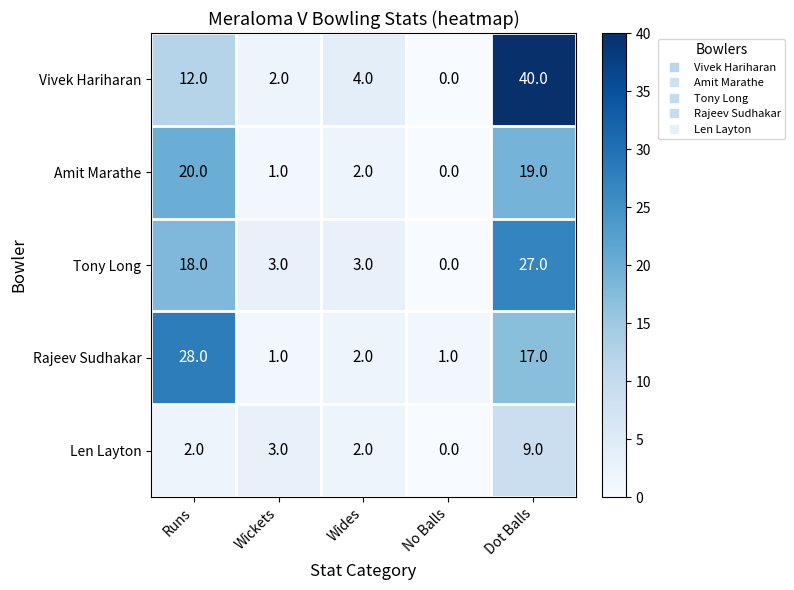

Reading left to right, what are all the values shown in this chart?

Vivek Hariharan: 12	2	4	0	40
Amit Marathe: 20	1	2	0	19
Tony Long: 18	3	3	0	27
Rajeev Sudhakar: 28	1	2	1	17
Len Layton: 2	3	2	0	9